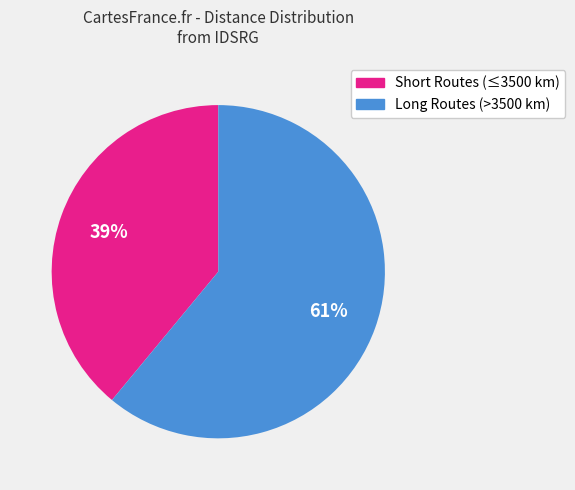

Count the number of slices in the pie.

2